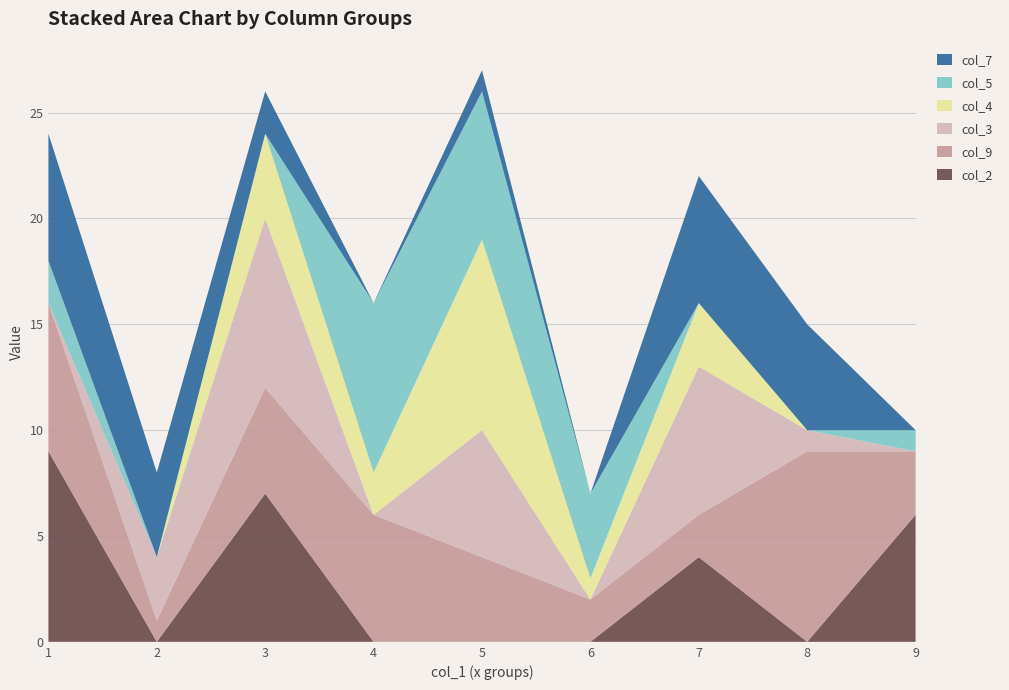

Reading left to right, list all the values displayed in this chart.

col_9: 7	1	5	6	4	2	2	9	3
col_3: 0	3	8	0	6	0	7	1	0
col_4: 0	0	4	2	9	1	3	0	0
col_5: 2	0	0	8	7	4	0	0	1
col_7: 6	4	2	0	1	0	6	5	0
col_2: 9	0	7	0	0	0	4	0	6